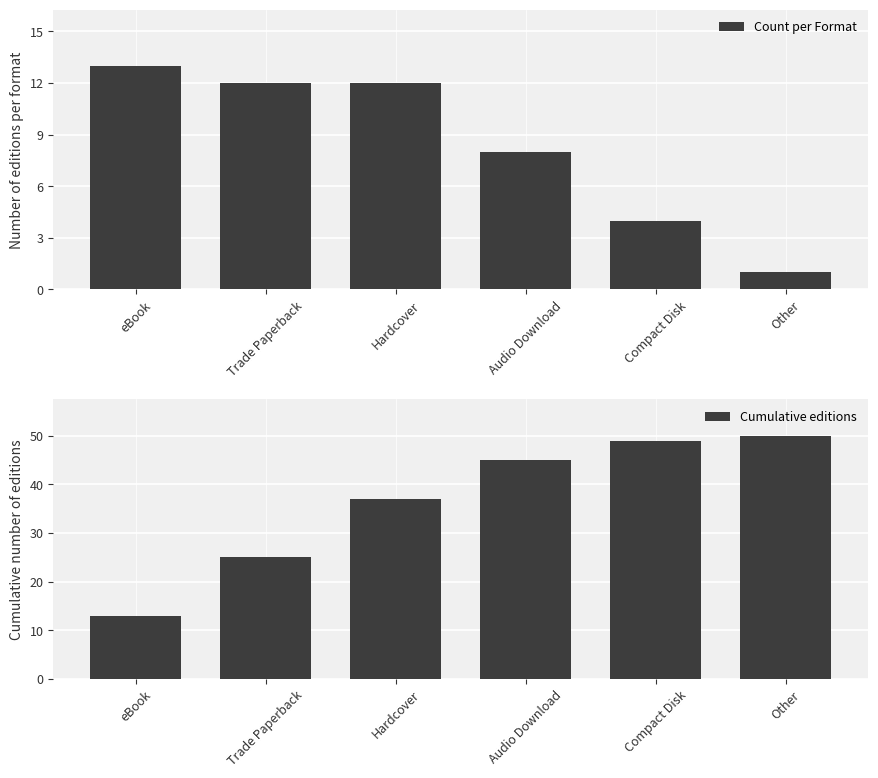

Rank the series by their maximum value, from highest to lowest.

Cumulative editions, Count per Format